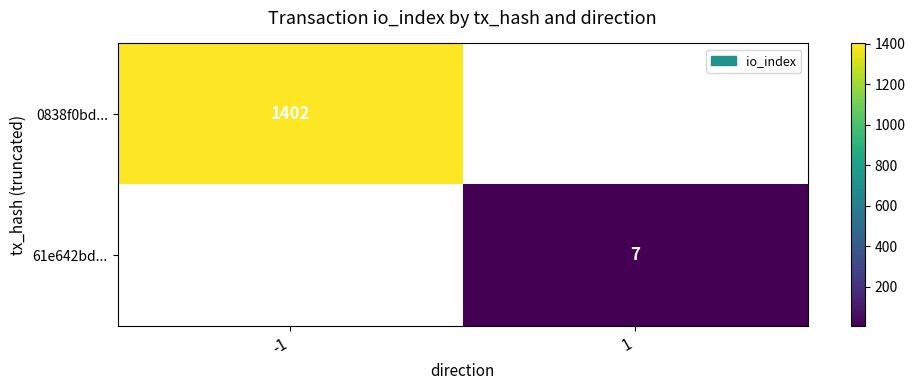

The value of 0838f0bd... at -1 is 474. True or false?

False